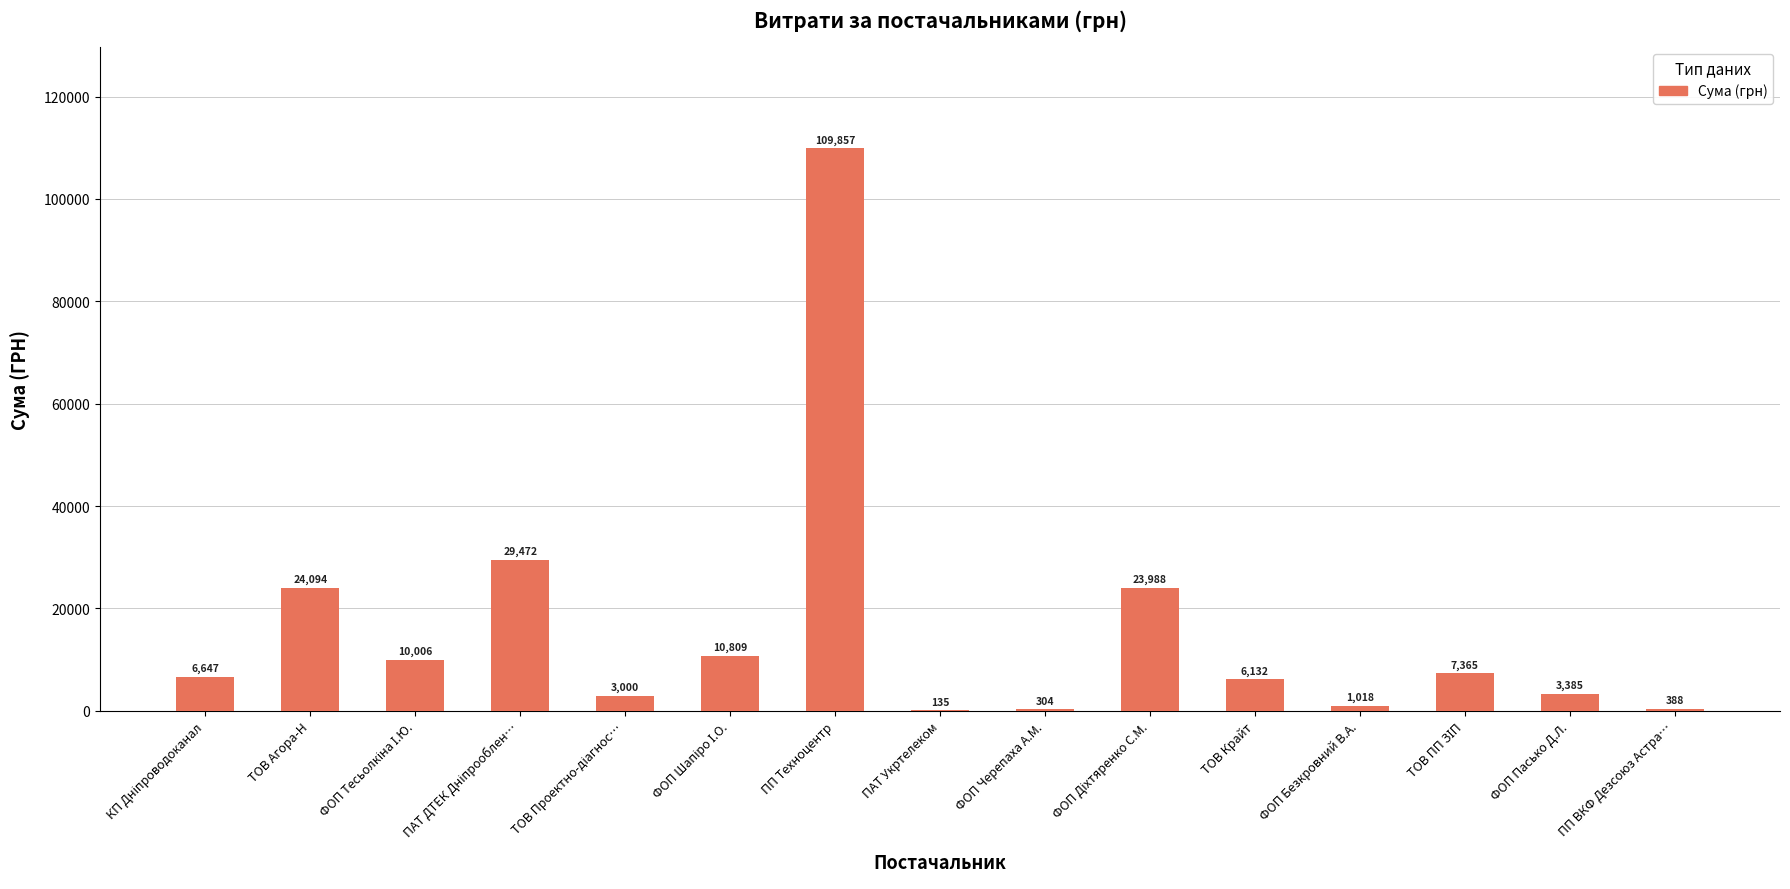

Which label corresponds to the largest value in the chart?

ПП Техноцентр